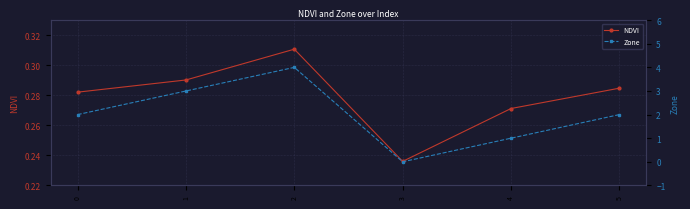

Rank the categories by NDVI value from lowest to highest.

3, 4, 0, 5, 1, 2